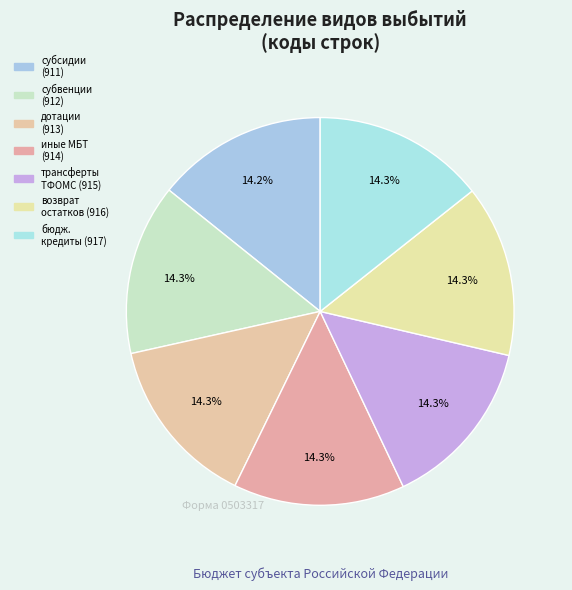

How many slices are in this pie chart?

7